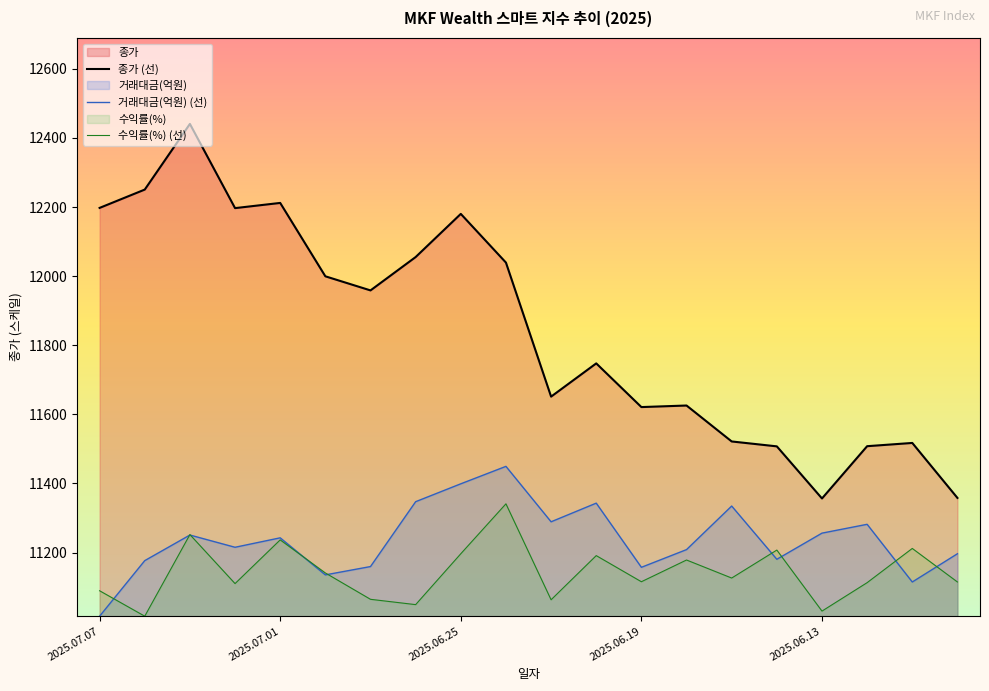

What is the highest value of the 수익률(%) (선) series?

11341.1